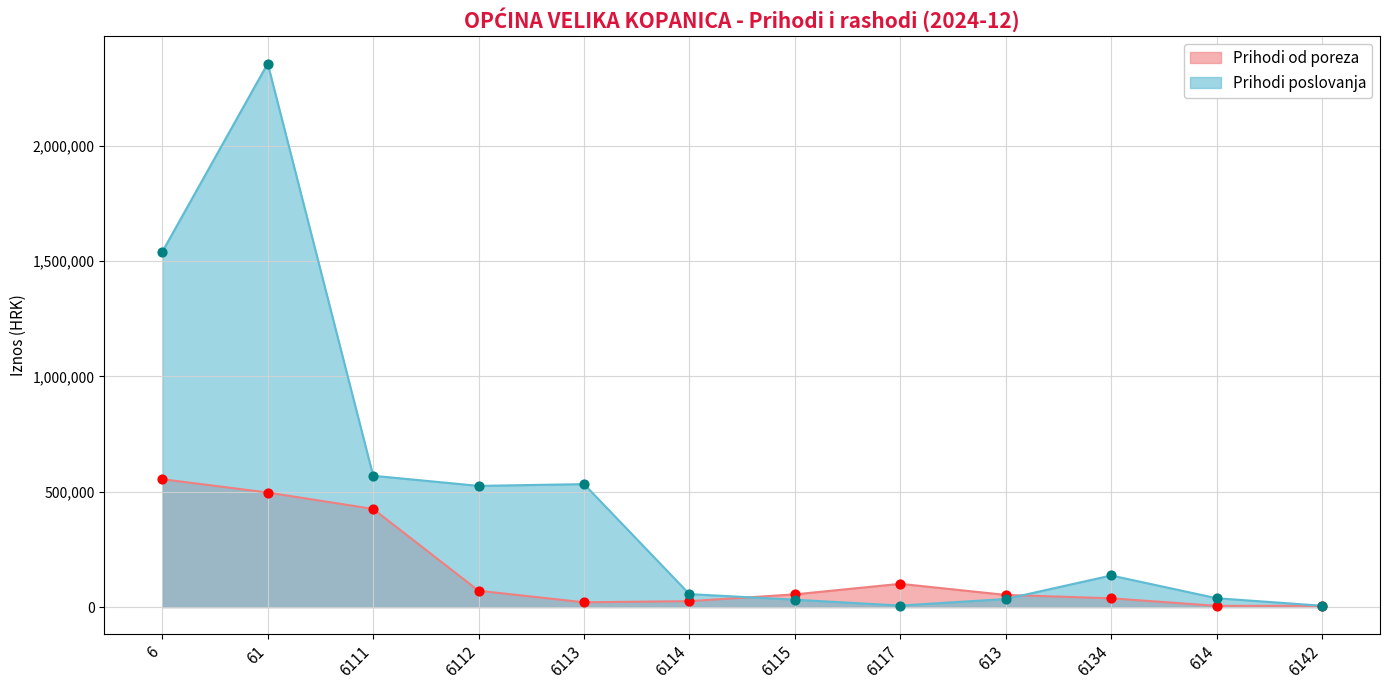

At how many categories does at least one series exceed 1405795?

2